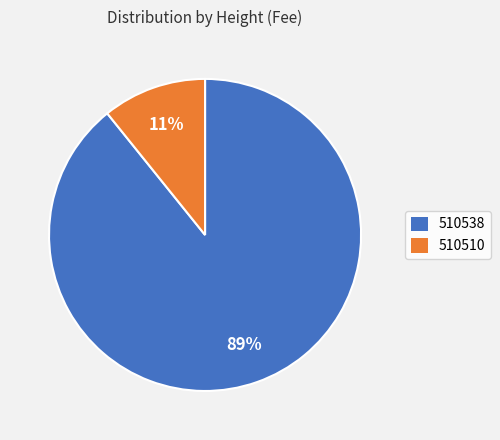

Does 510510 represent more than half of the total?

No